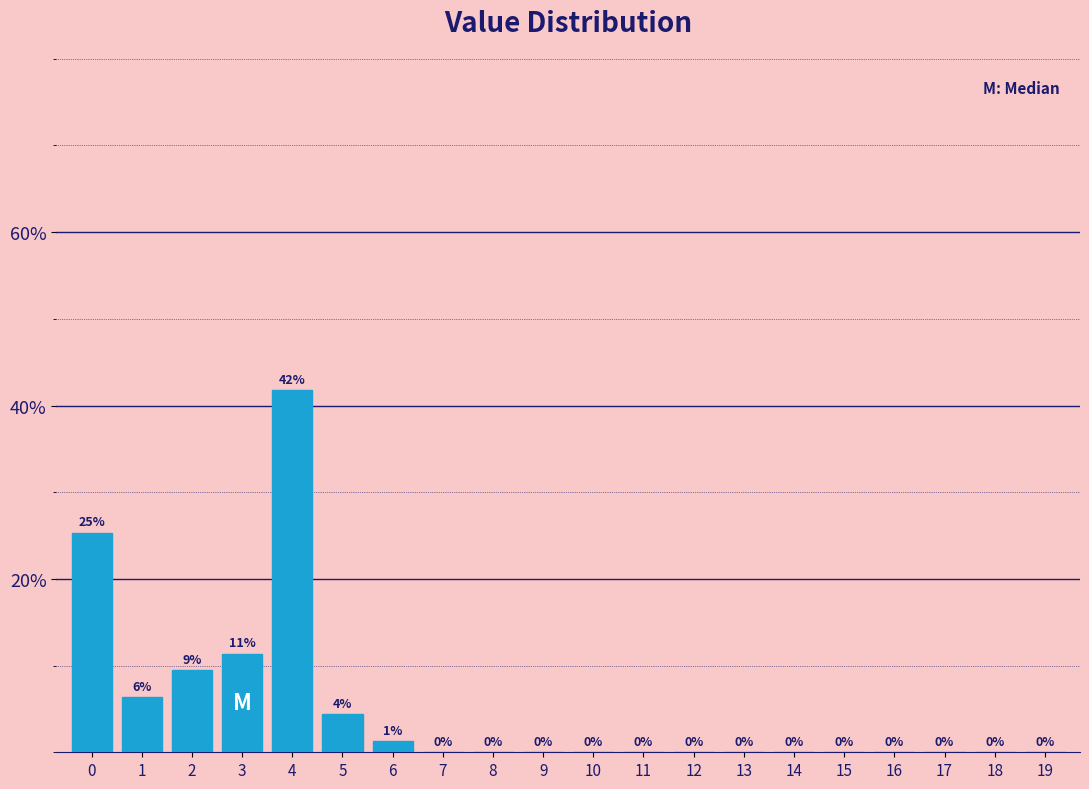

What is the maximum value shown in the chart?

41.8